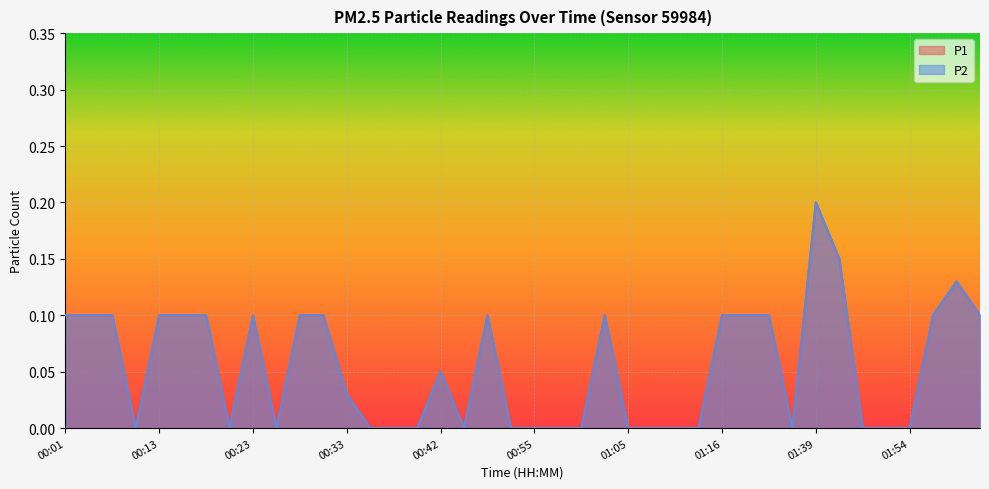

Reading left to right, what are all the values shown in this chart?

P1: 0.1	0.1	0.1	0.0	0.1	0.1	0.1	0.0	0.1	0.0	0.1	0.1	0.0	0.0	0.0	0.0	0.1	0.0	0.1	0.0	0.0	0.0	0.0	0.1	0.0	0.0	0.0	0.0	0.1	0.1	0.1	0.0	0.2	0.1	0.0	0.0	0.0	0.1	0.1	0.1
P2: 0.1	0.1	0.1	0.0	0.1	0.1	0.1	0.0	0.1	0.0	0.1	0.1	0.0	0.0	0.0	0.0	0.1	0.0	0.1	0.0	0.0	0.0	0.0	0.1	0.0	0.0	0.0	0.0	0.1	0.1	0.1	0.0	0.2	0.1	0.0	0.0	0.0	0.1	0.1	0.1